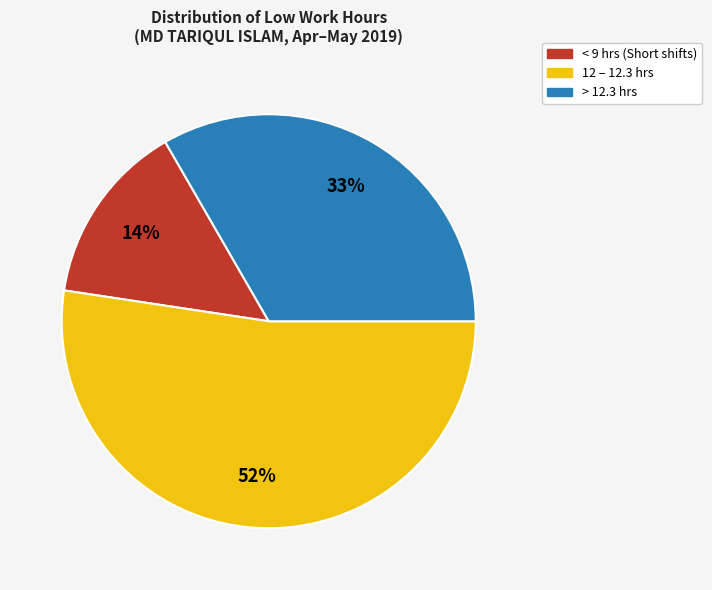

Approximately how many times larger is the value at < 9 hrs (Short shifts) compared to > 12.3 hrs?

0.4